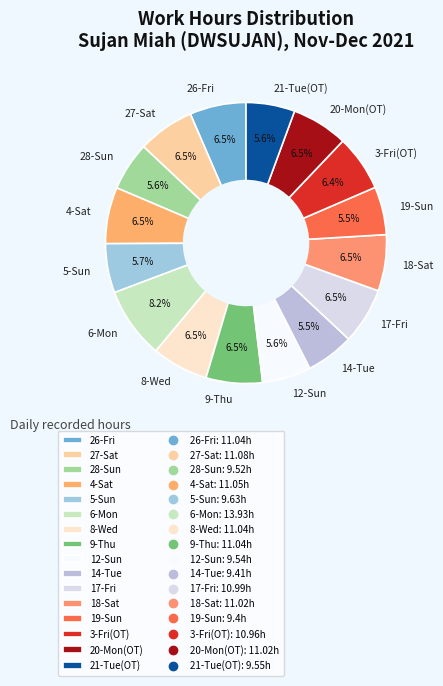

Do 8-Wed and 20-Mon(OT) together represent more than half of the pie?

No